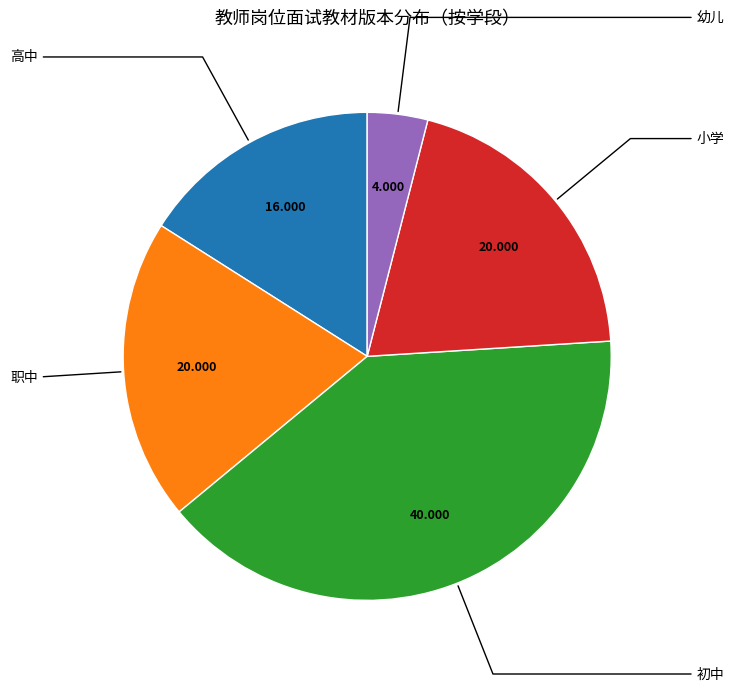

Is there any slice that represents more than half of the pie?

No